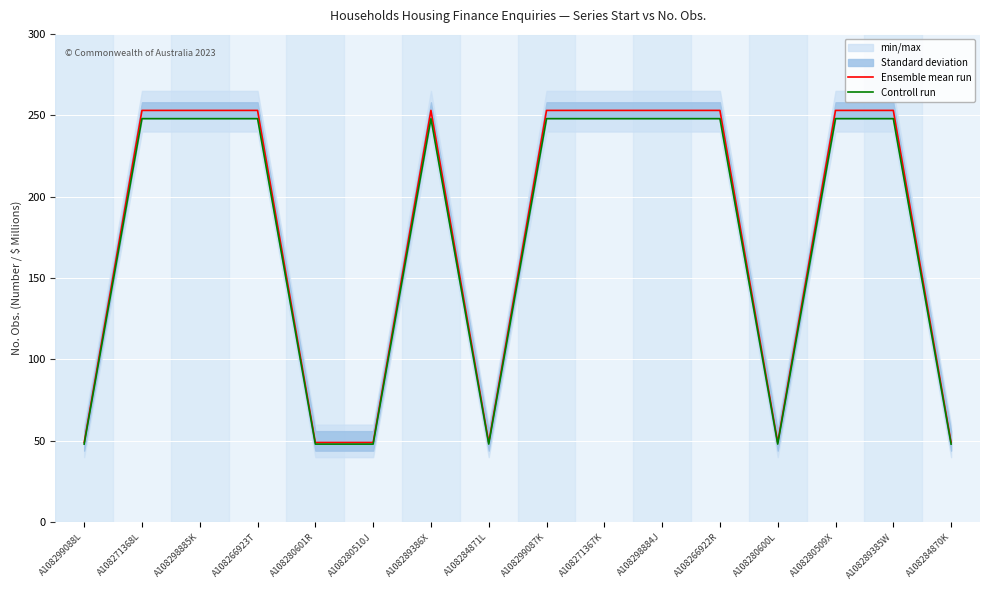

List the series in order of their peak value, lowest first.

Controll run, Ensemble mean run